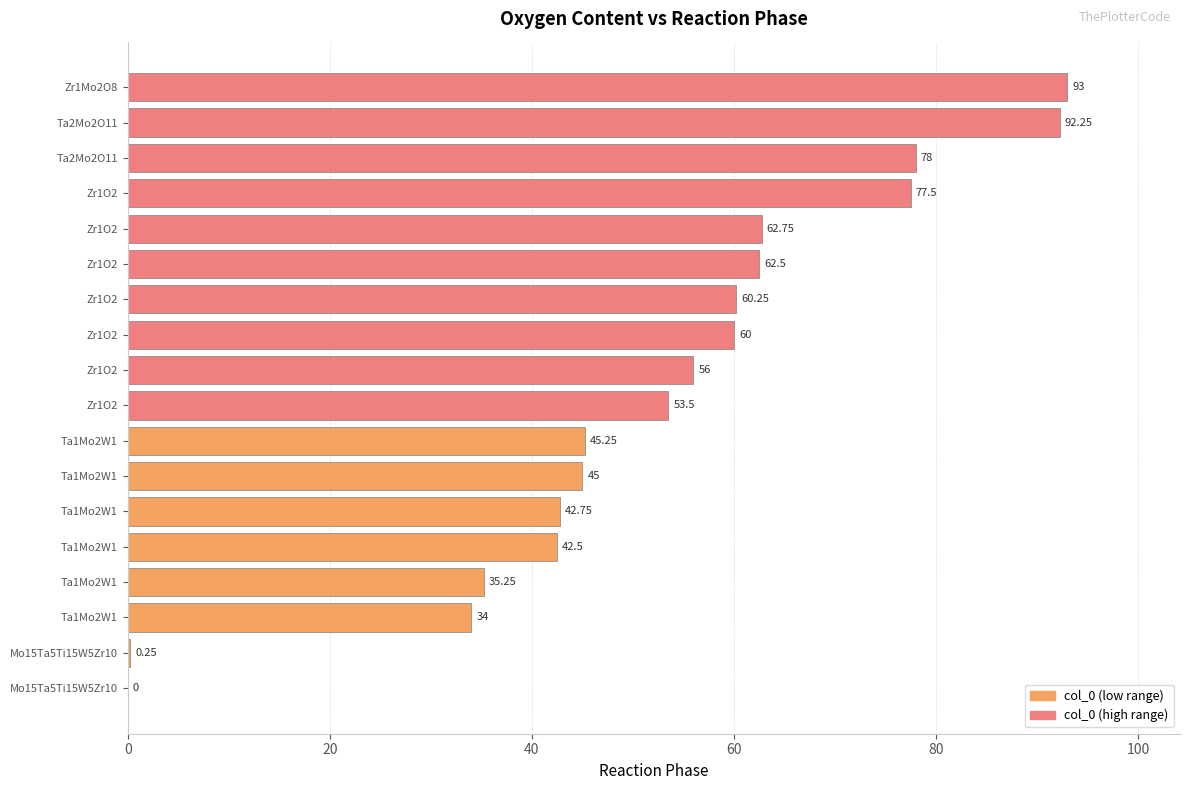

How many values are above zero?

17